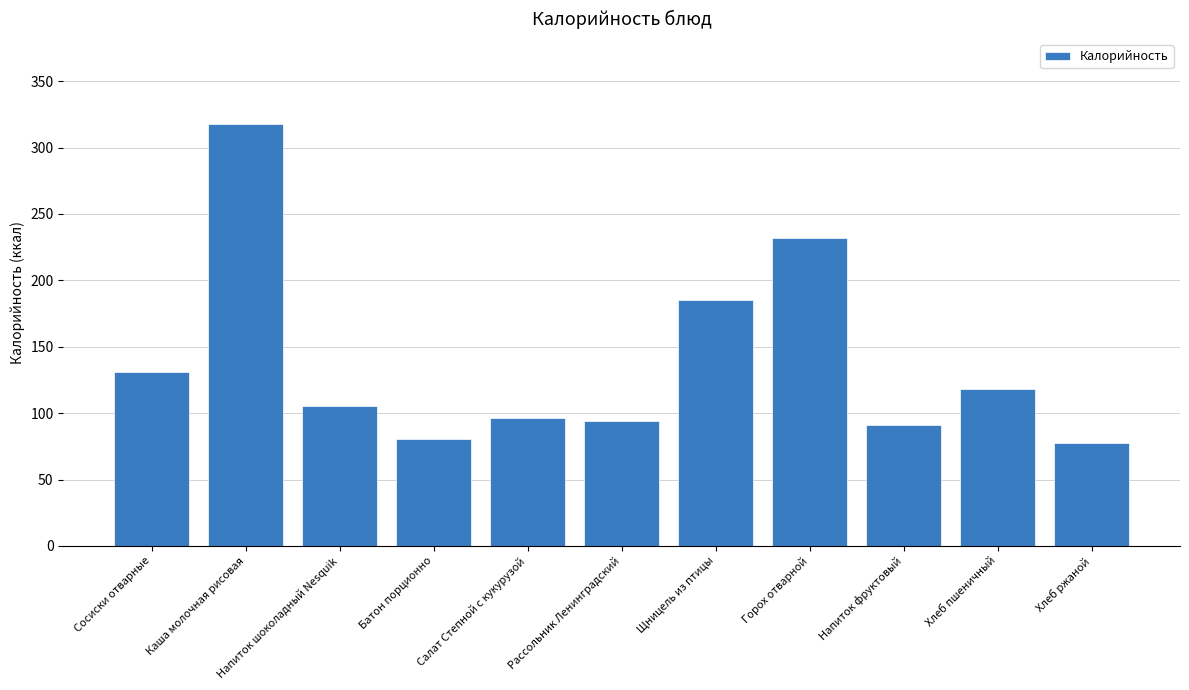

Reading right to left, transcribe all the data shown in this chart.

77.7	118.2	91.3	231.7	185.0	94.0	96.6	80.8	105.2	318.0	131.0